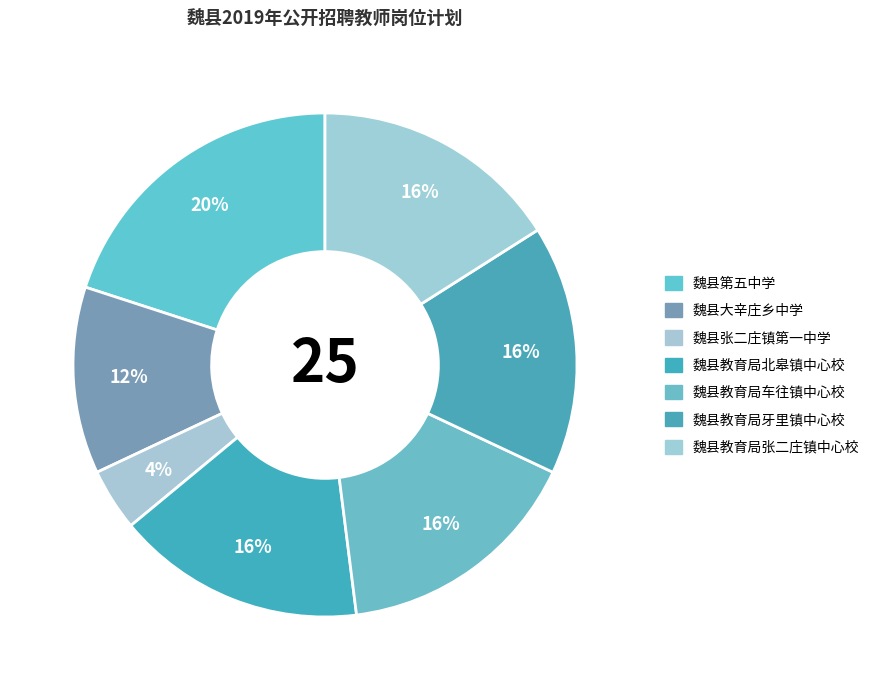

Do 魏县张二庄镇第一中学 and 魏县教育局车往镇中心校 together represent more than half of the pie?

No